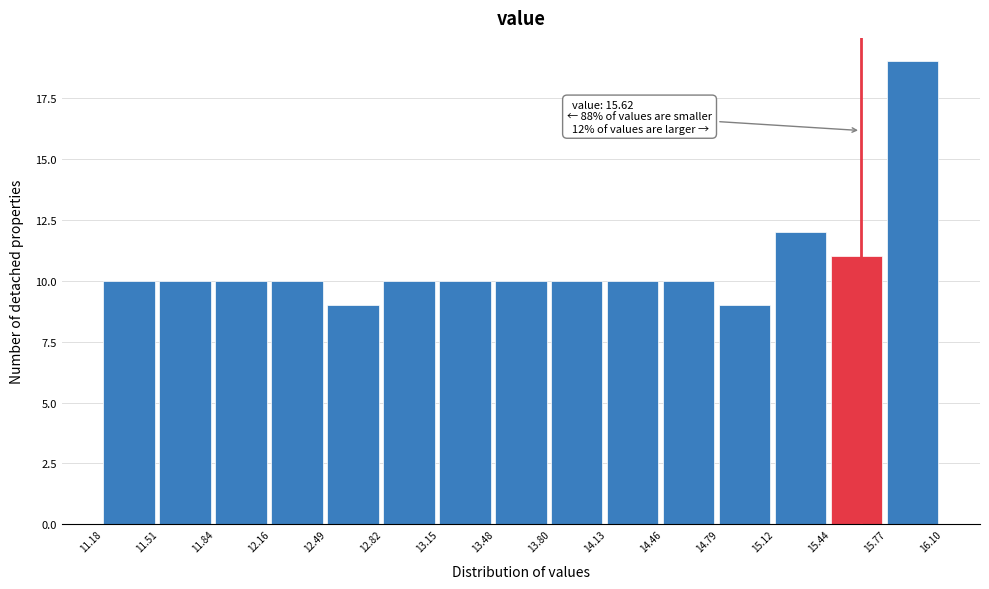

Which range on the x-axis has the tallest bar?

15.77 to 16.10